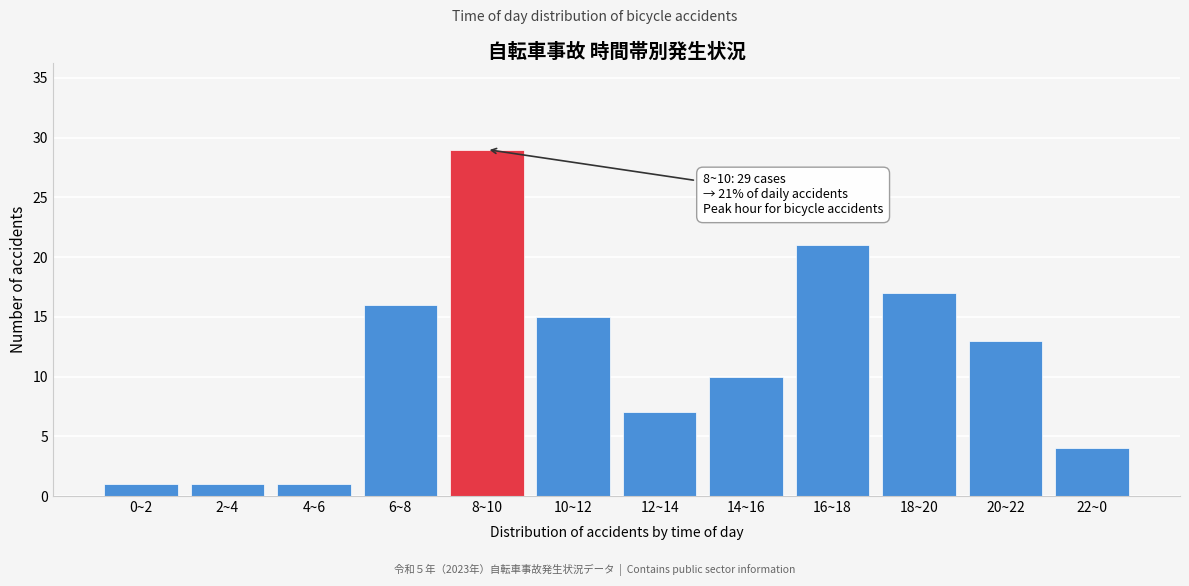

Reading right to left, what are all the values shown in this chart?

4	13	17	21	10	7	15	29	16	1	1	1